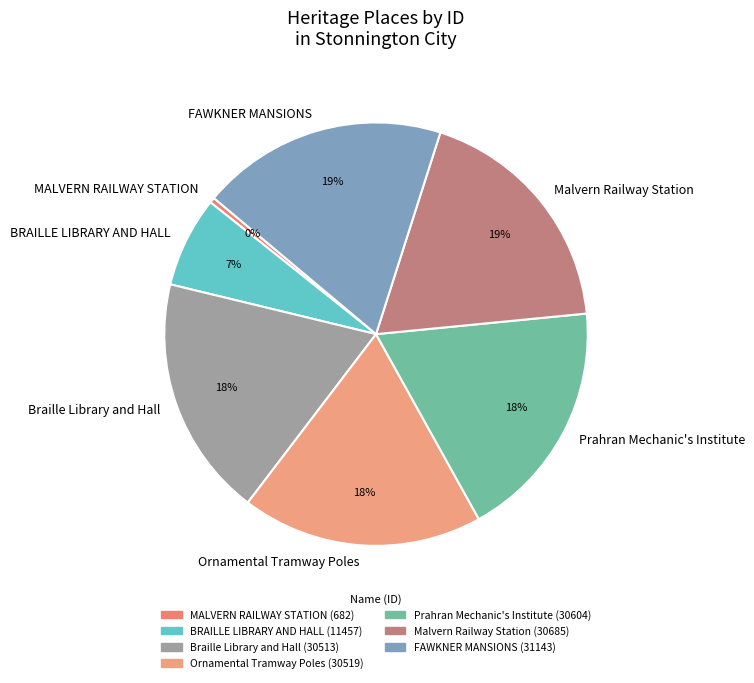

Is Ornamental Tramway Poles the majority of the pie?

No